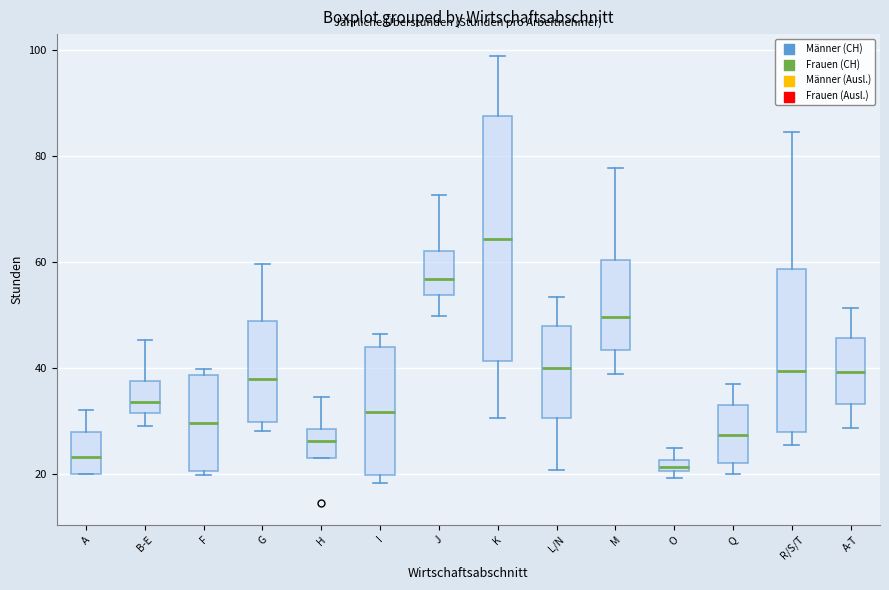

Comparing the boxes themselves (not the whiskers), which one is the tallest?

K